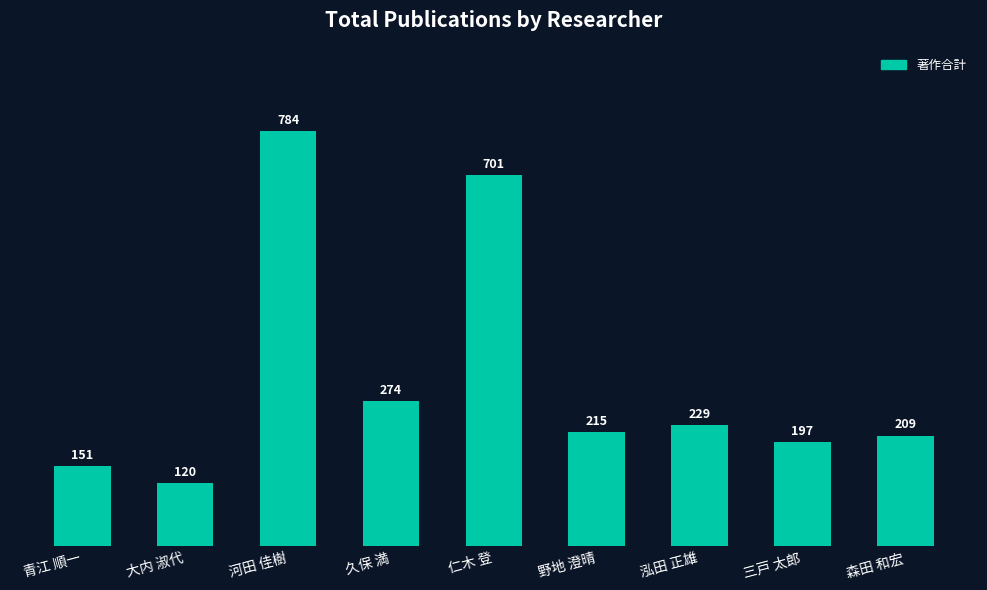

What position from the left is 久保 満?

4